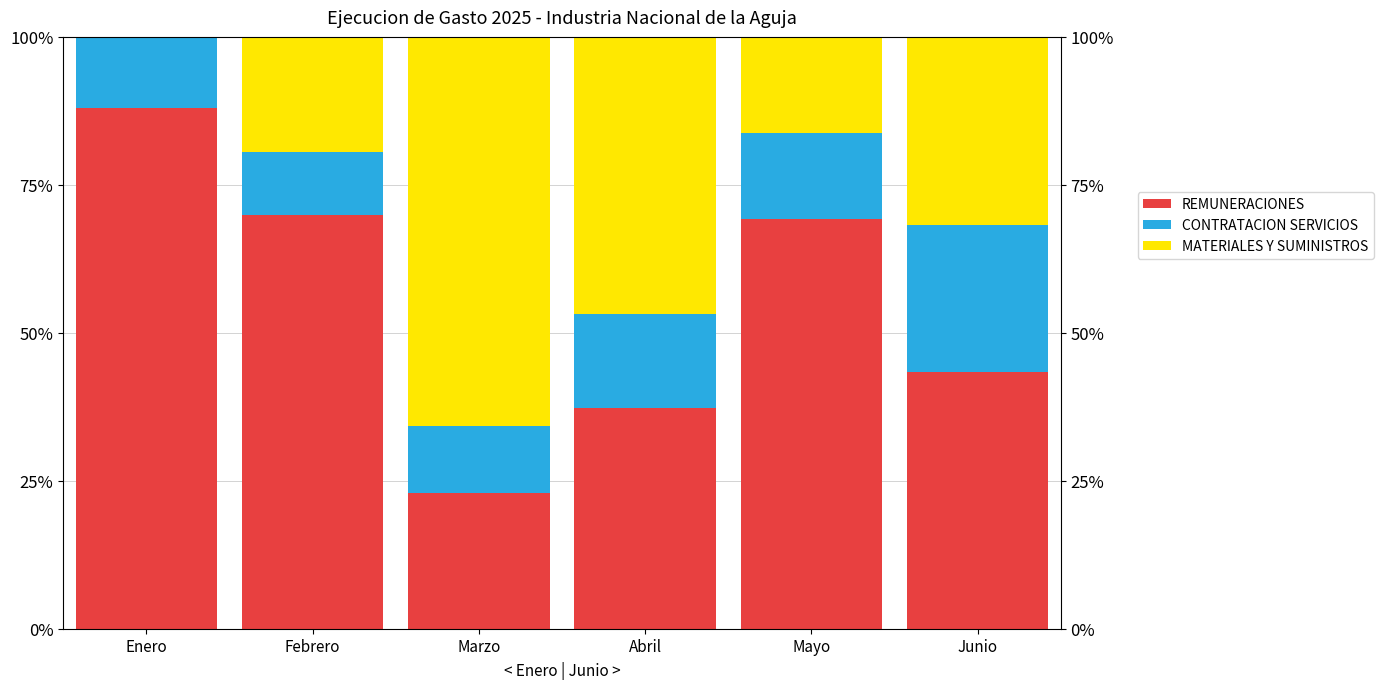

What is the difference between the maximum and minimum values in the MATERIALES Y SUMINISTROS series?

65.7